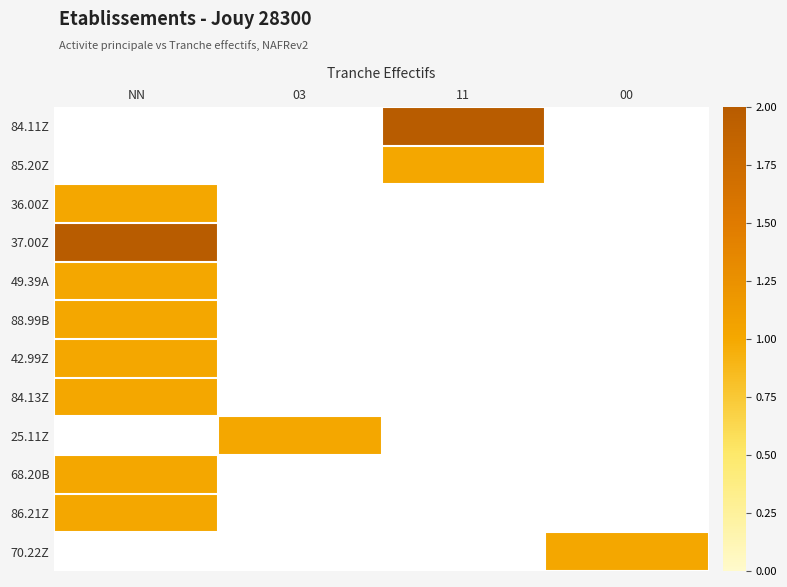

Between 03 and NN, which is larger?

NN